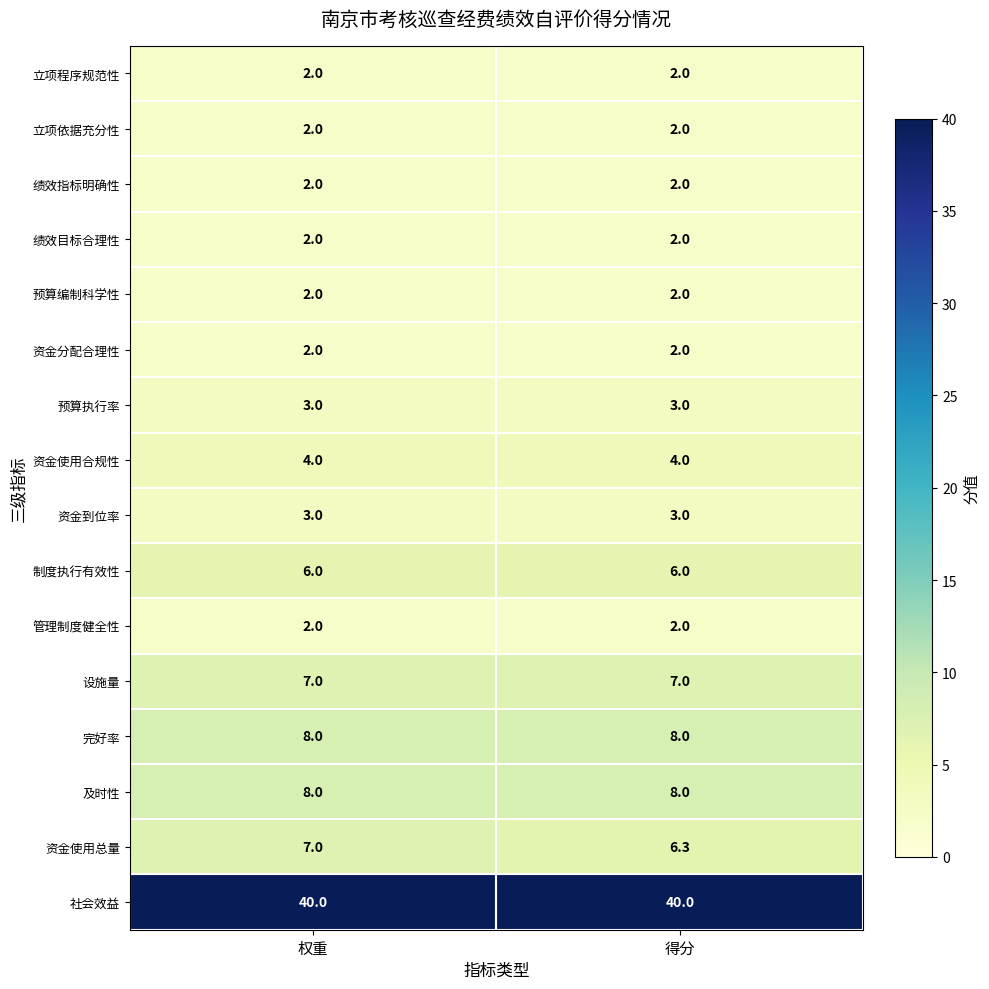

Between 权重 and 得分, which series saw the biggest shift?

资金使用总量